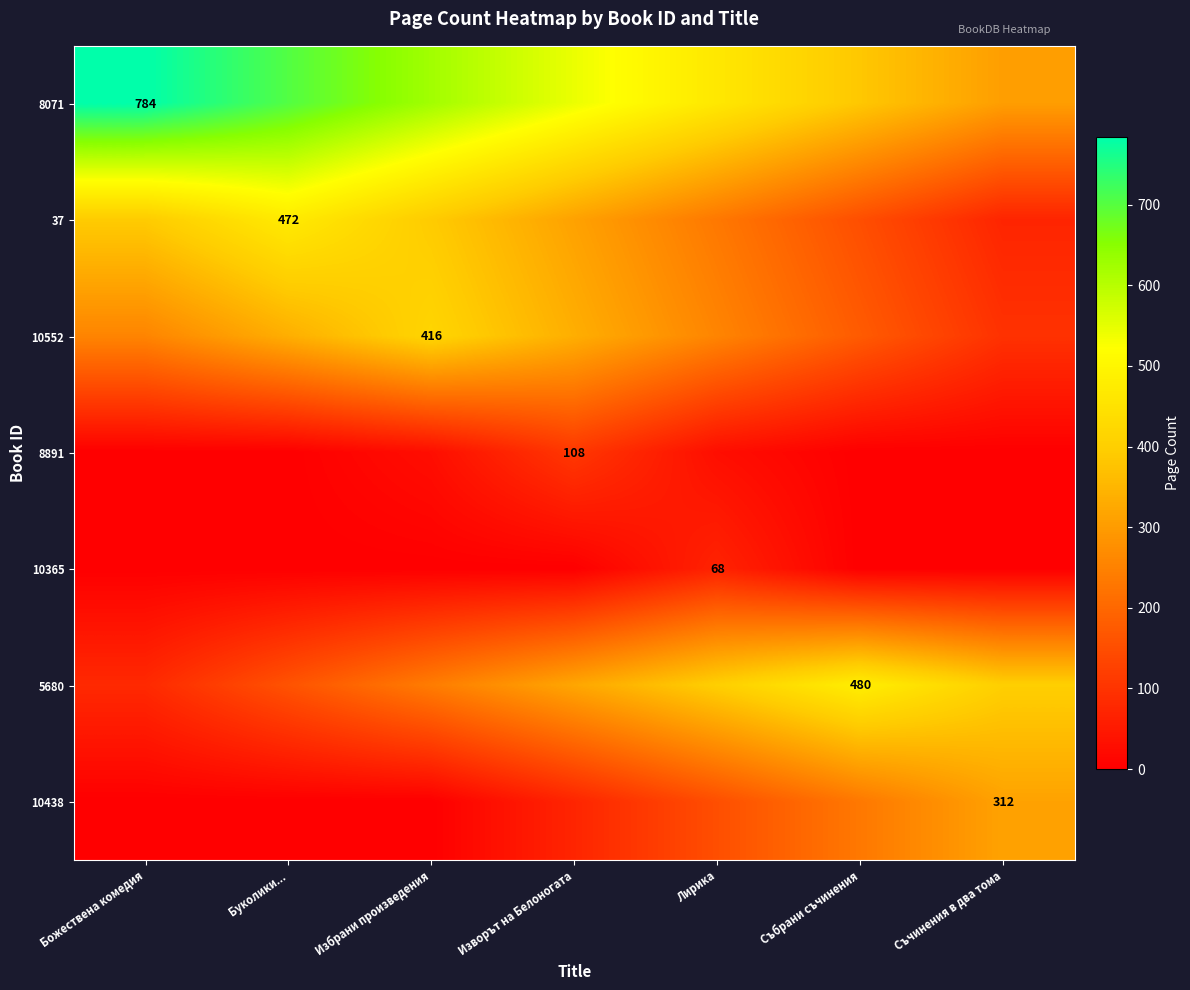

Rank the series at Лирика from highest to lowest value.

8071, 5680, 10552, 37, 10438, 10365, 8891